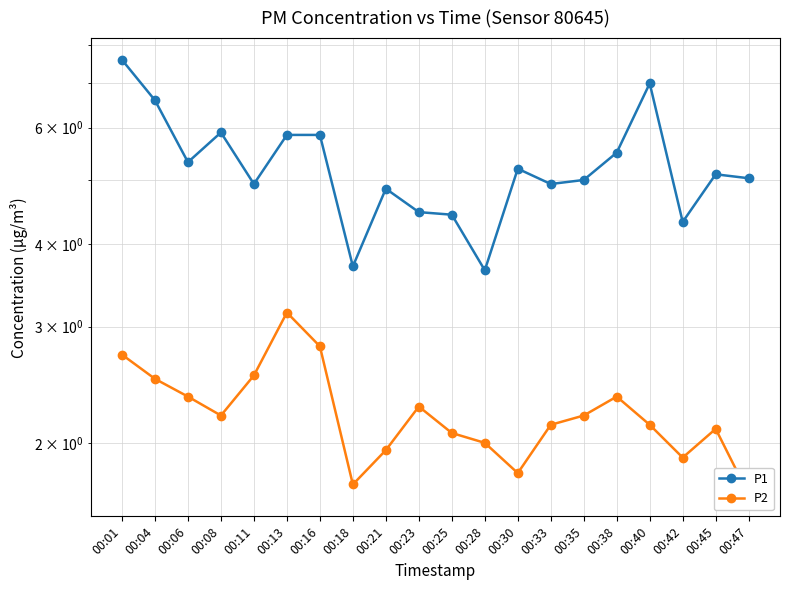

What is the minimum value shown in the chart?

1.7